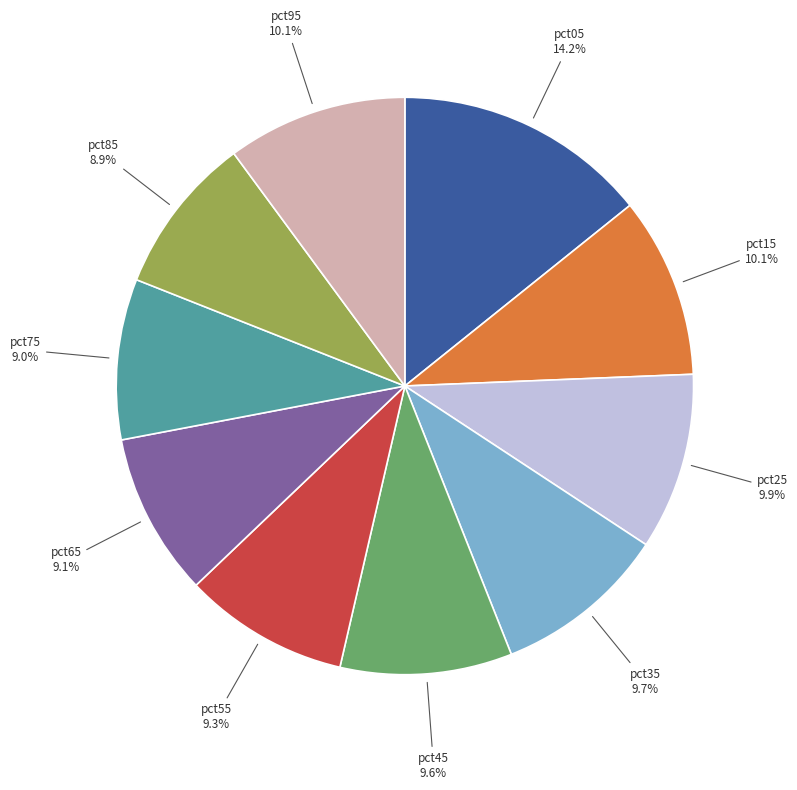

What percentage do pct75 and pct05 together represent?

23.2%